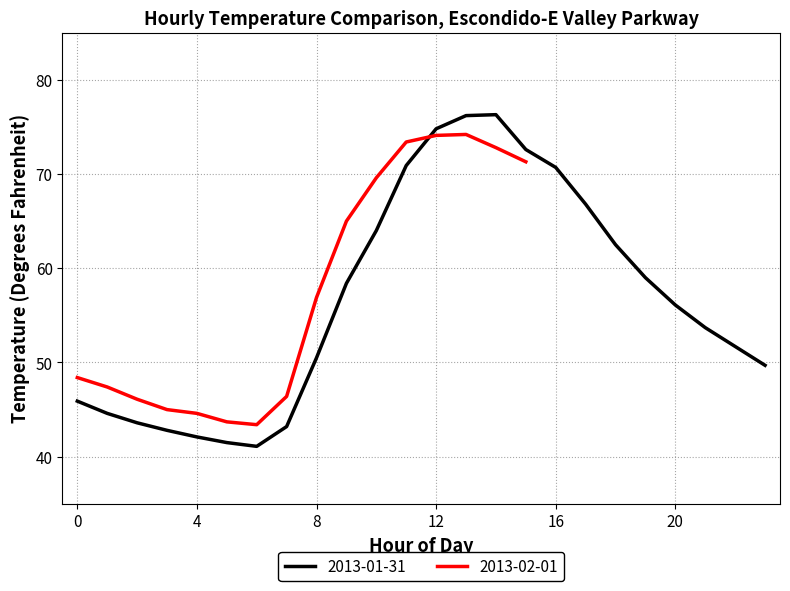

How many points are lower than both their immediate neighbors (excluding endpoints)?

1